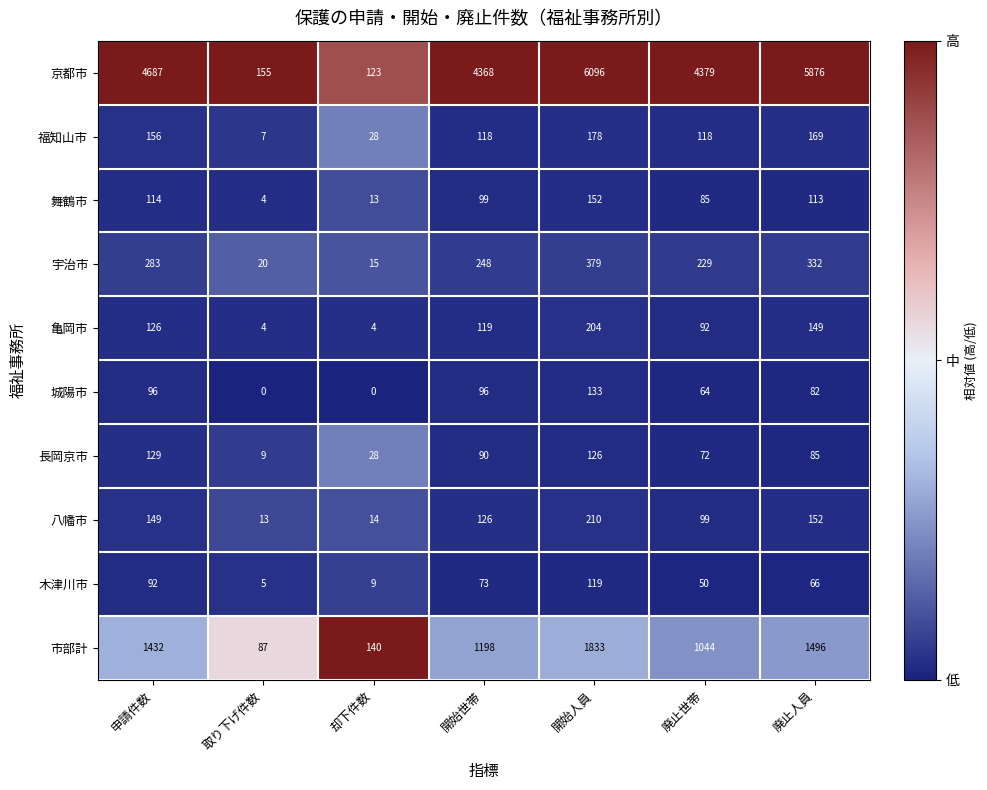

How many series are shown in this chart?

10